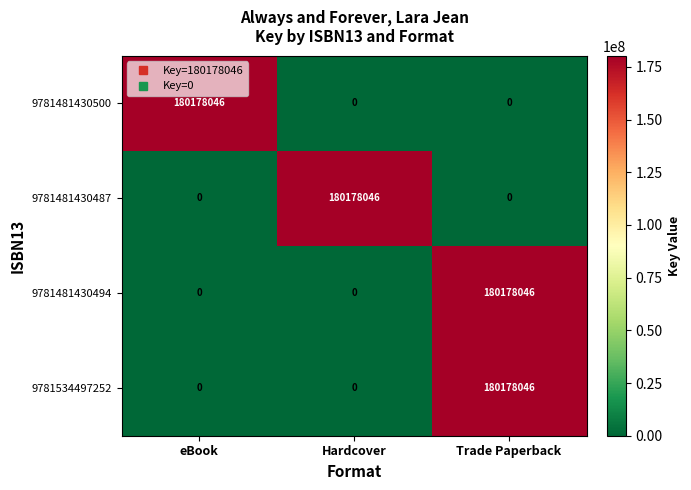

Reading right to left, extract all data points from this chart.

9781481430500: 0	0	180178046
9781481430487: 0	180178046	0
9781481430494: 180178046	0	0
9781534497252: 180178046	0	0